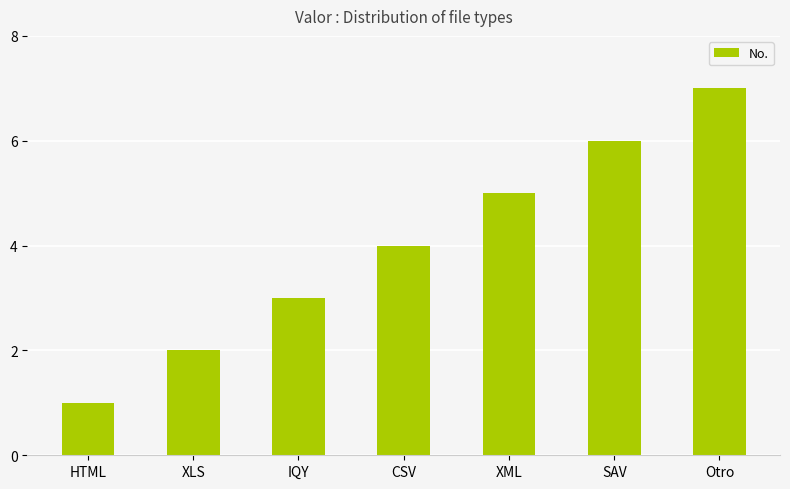

True or false: the data shows 5 at XML.

True